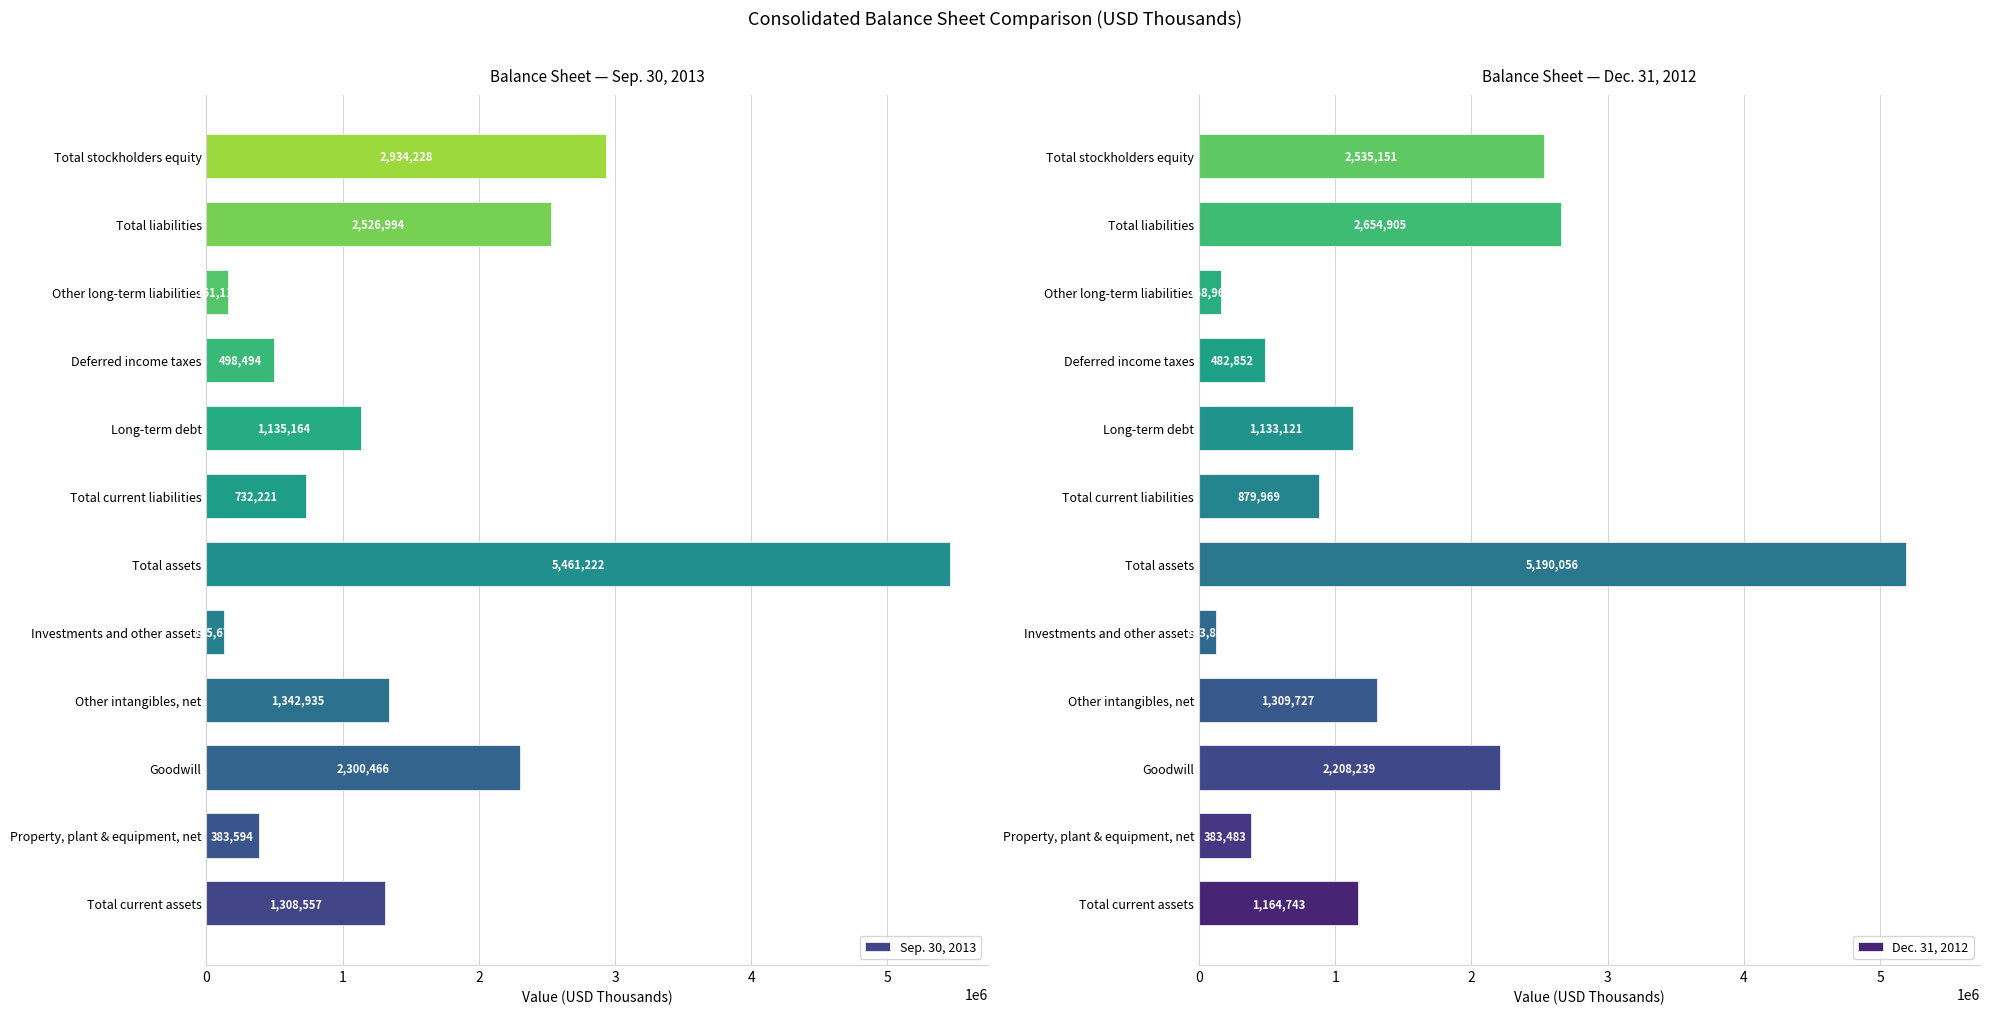

True or false: Dec. 31, 2012 has a value of 1164743 at Total current assets.

True